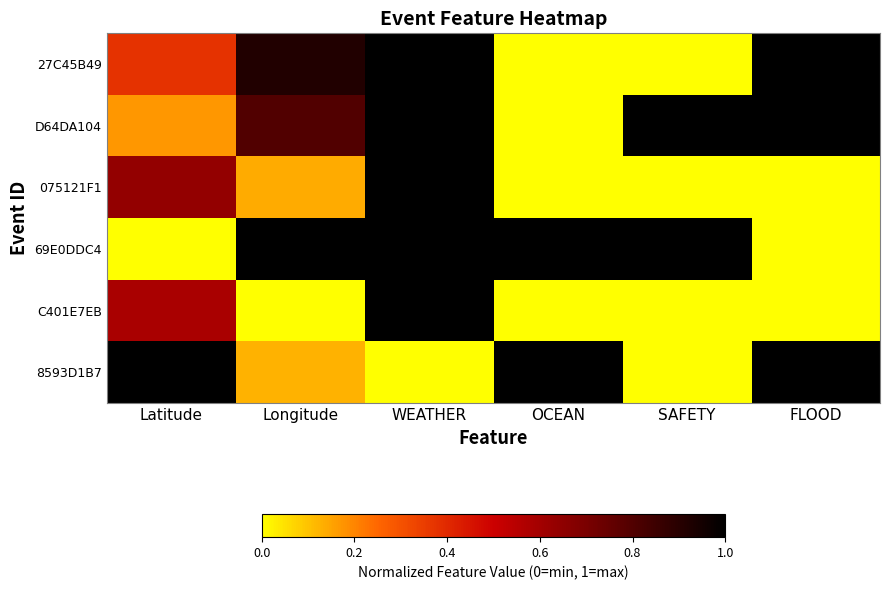

Which series changed the most between Latitude and Longitude?

69E0DDC4